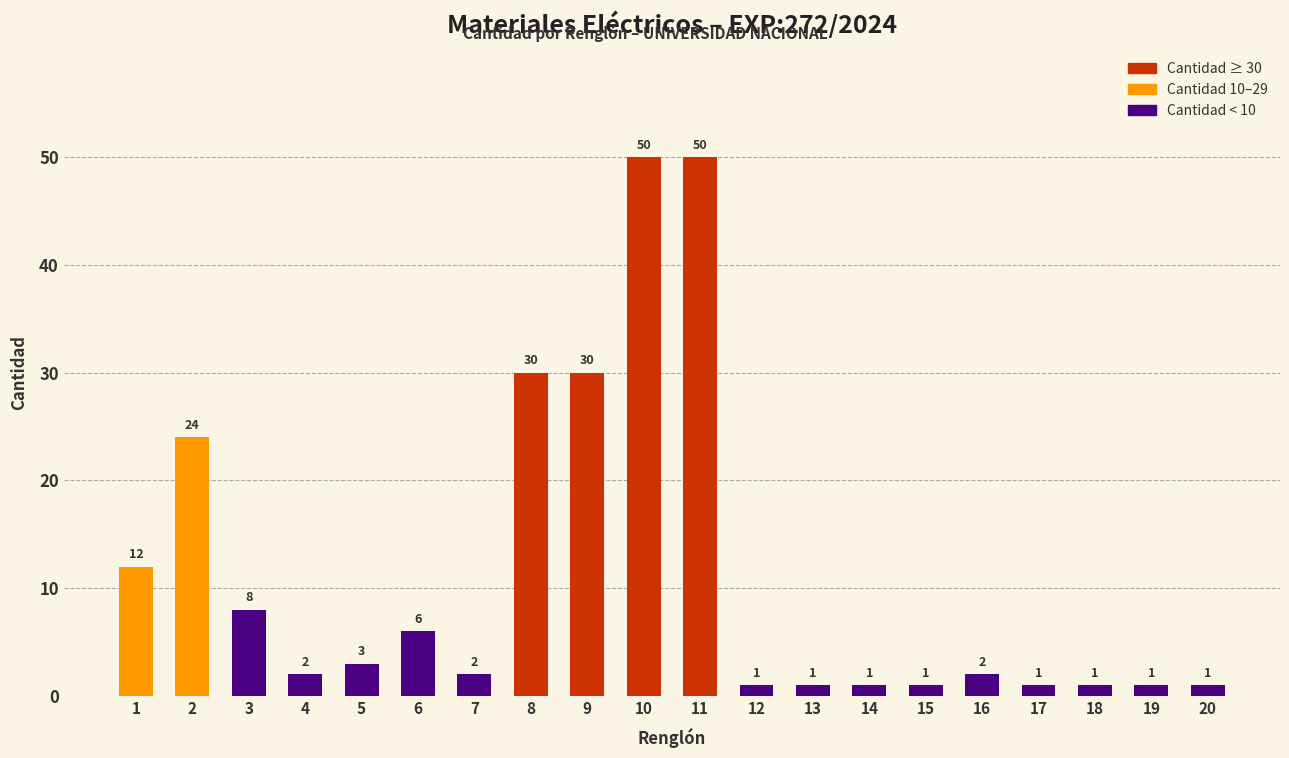

Is it true that the value at 18 is 1?

True